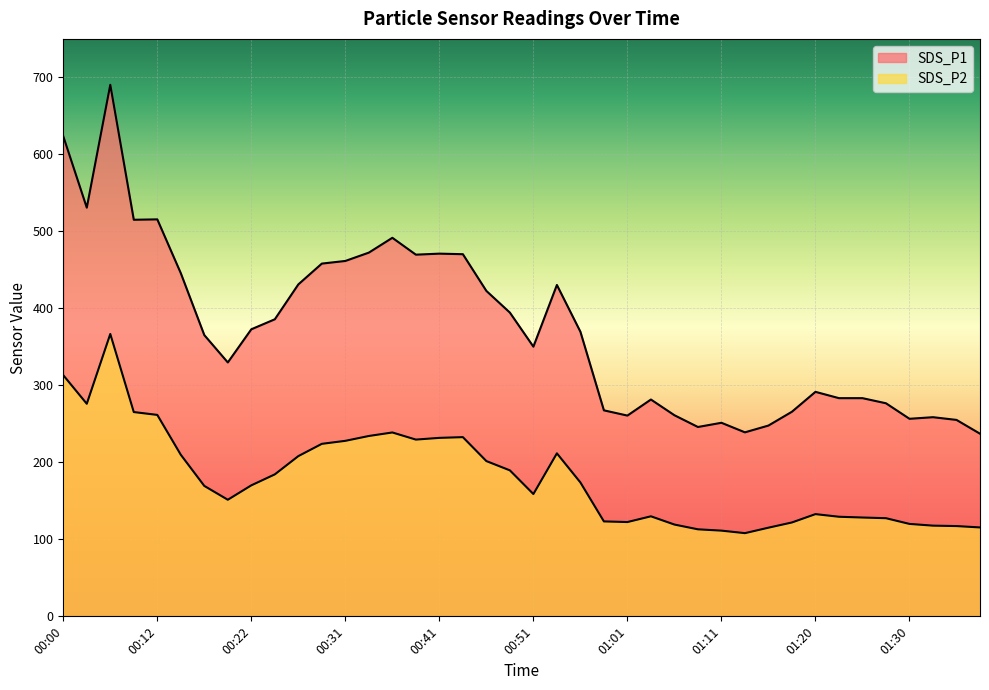

How many categories are shown in the chart?

40